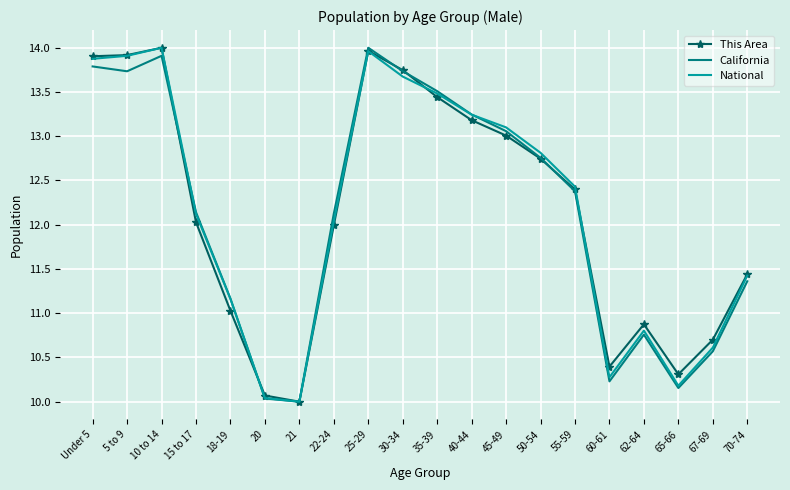

Between 62-64 and 70-74, which series saw the biggest shift?

National